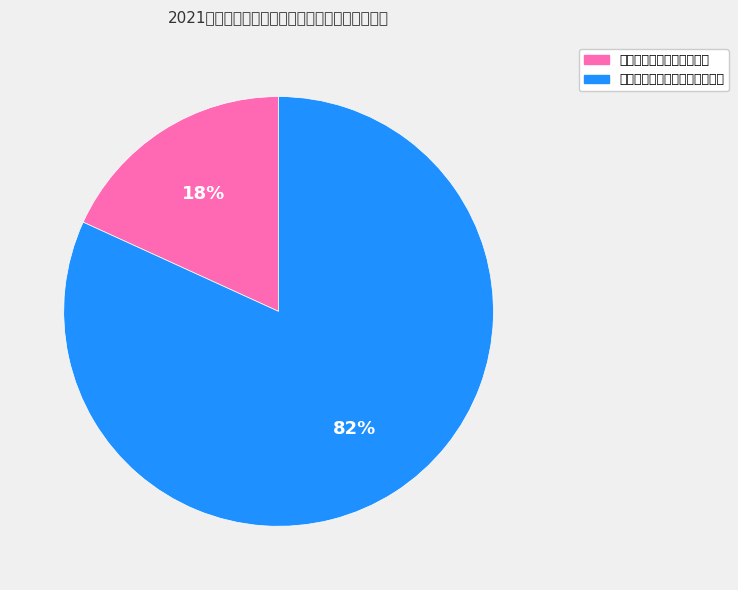

True or false: 机关事业单位基本养老保险基金 accounts for 82% of the total.

True